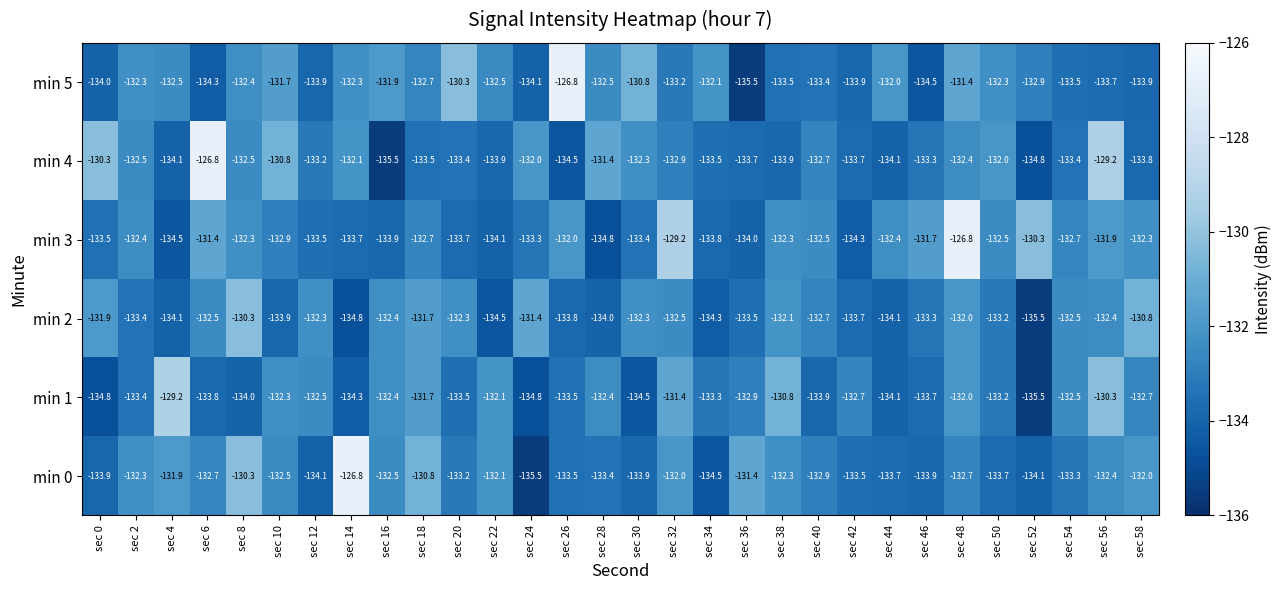

What is the average value of the min 5 series?

-132.7